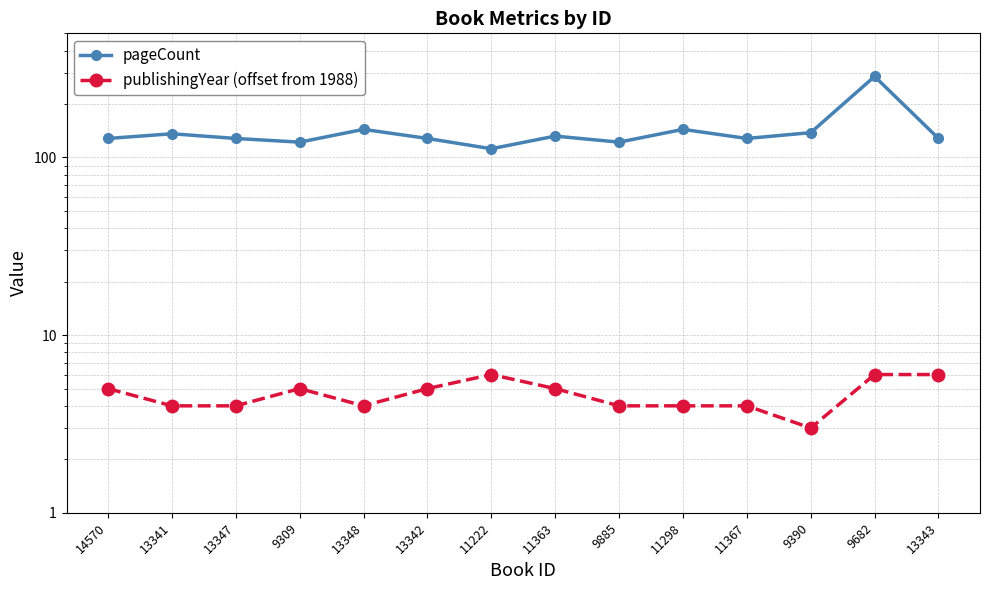

What is the maximum value shown in the chart?

286